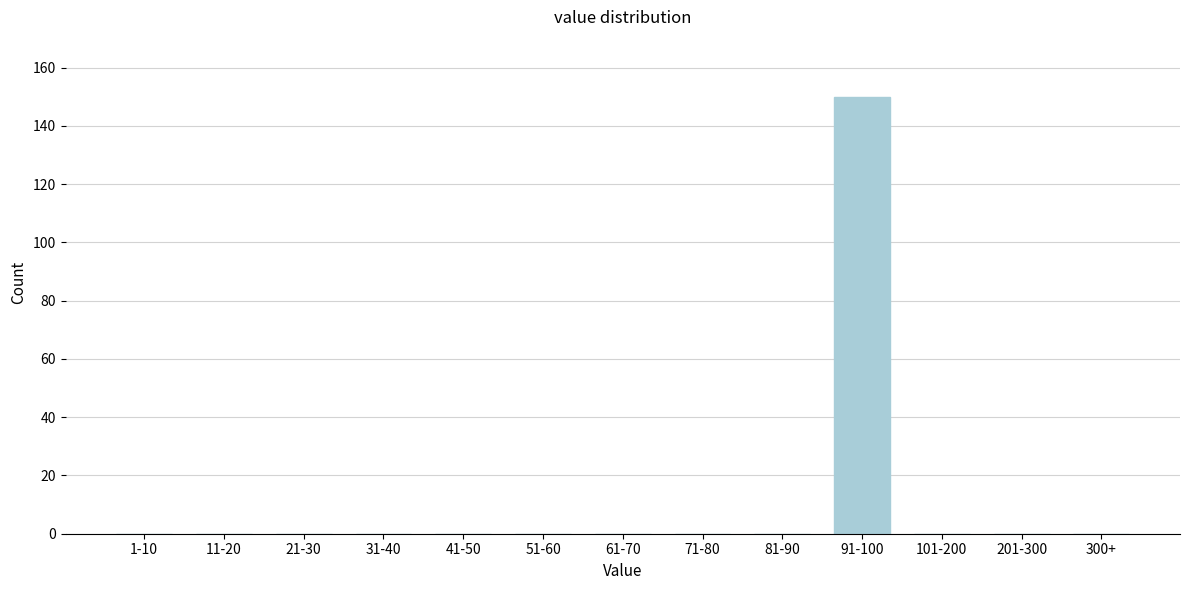

Reading left to right, what are all the values shown in this chart?

1-10=0	11-20=0	21-30=0	31-40=0	41-50=0	51-60=0	61-70=0	71-80=0	81-90=0	91-100=150	101-200=0	201-300=0	300+=0